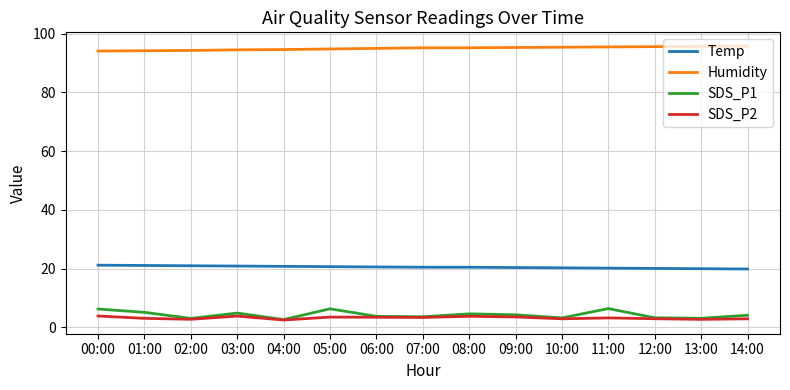

What is the minimum value for SDS_P1?

2.7